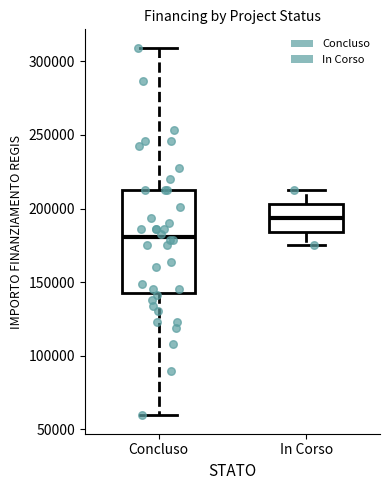

Reading left to right, read every box against the y-axis: the position of its median line, the range the box covers, and the ends of its whiskers. The values are not printed on the chart, so give them approximately, as read against the axis.

Concluso: median 180000, box 145000 to 210000, whiskers 60000 to 310000
In Corso: median 195000, box 185000 to 205000, whiskers 175000 to 210000